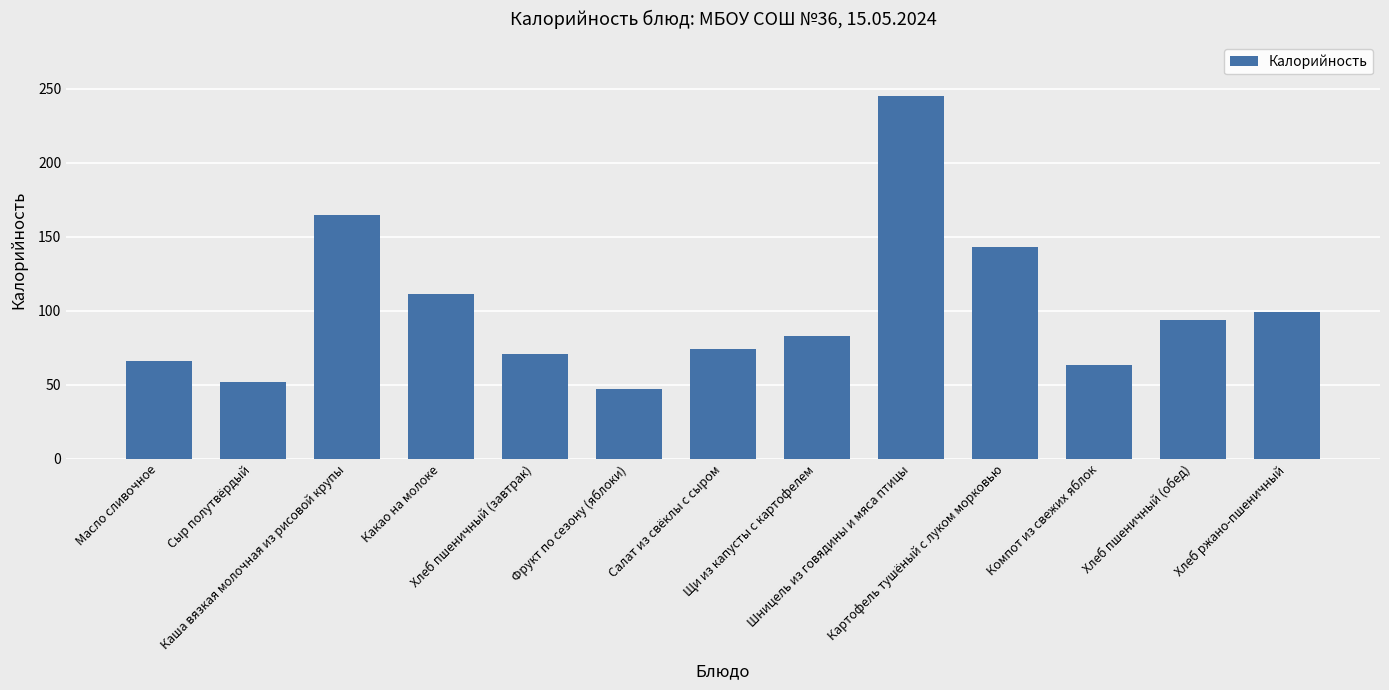

What is the difference between the maximum and minimum values?

198